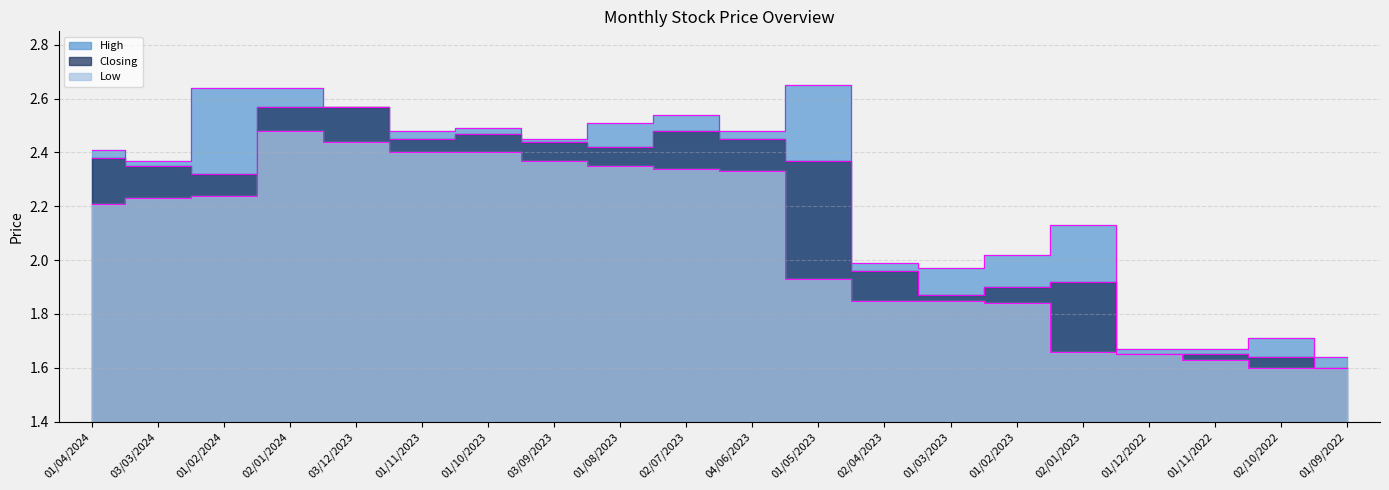

True or false: Low and Closing intersect in this chart.

False